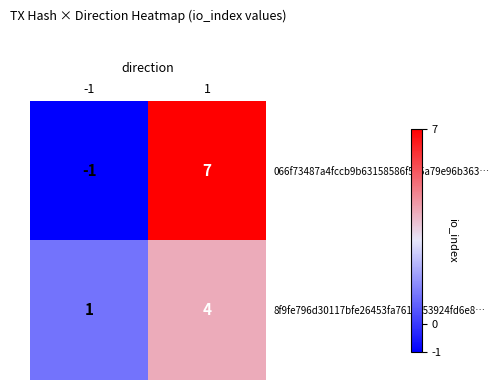

Which series has the widest spread of values?

066f73487a4fccb9b63158586f525a79e96b363…